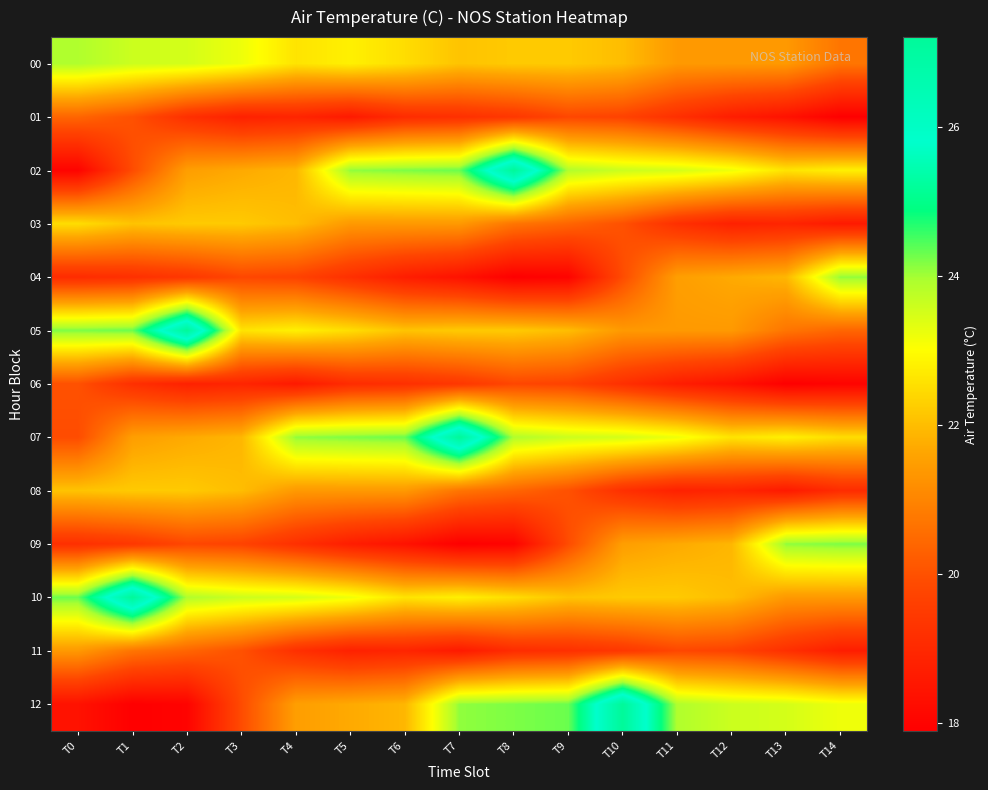

What is the spread (max minus min) of values at T9?

6.3